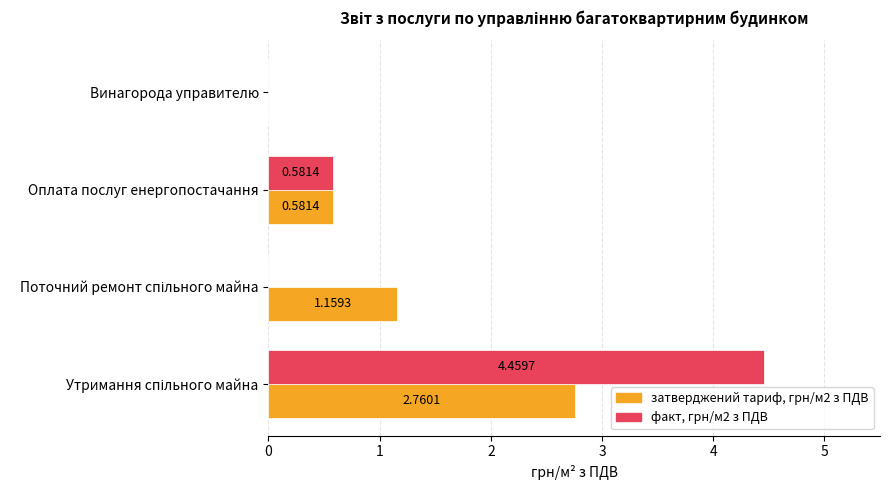

Which series has the largest total across all categories?

факт, грн/м2 з ПДВ